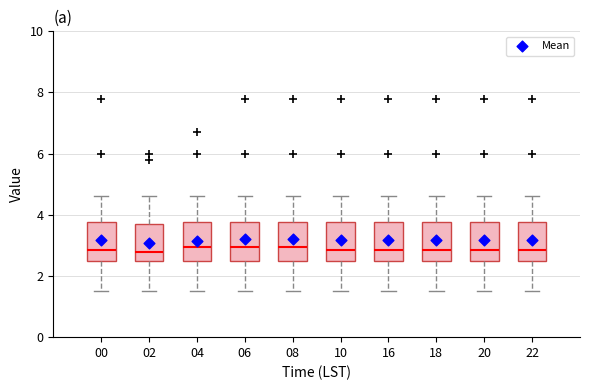

Reading left to right, read every box against the y-axis: the position of its median line, the range the box covers, and the ends of its whiskers. The values are not printed on the chart, so give them approximately, as read against the axis.

00: median 2.8, box 2.6 to 3.8, whiskers 1.6 to 4.6
02: median 2.8, box 2.4 to 3.8, whiskers 1.6 to 4.6
04: median 3.0, box 2.6 to 3.8, whiskers 1.6 to 4.6
06: median 3.0, box 2.6 to 3.8, whiskers 1.6 to 4.6
08: median 3.0, box 2.6 to 3.8, whiskers 1.6 to 4.6
10: median 2.8, box 2.6 to 3.8, whiskers 1.6 to 4.6
16: median 2.8, box 2.6 to 3.8, whiskers 1.6 to 4.6
18: median 2.8, box 2.6 to 3.8, whiskers 1.6 to 4.6
20: median 2.8, box 2.6 to 3.8, whiskers 1.6 to 4.6
22: median 2.8, box 2.6 to 3.8, whiskers 1.6 to 4.6